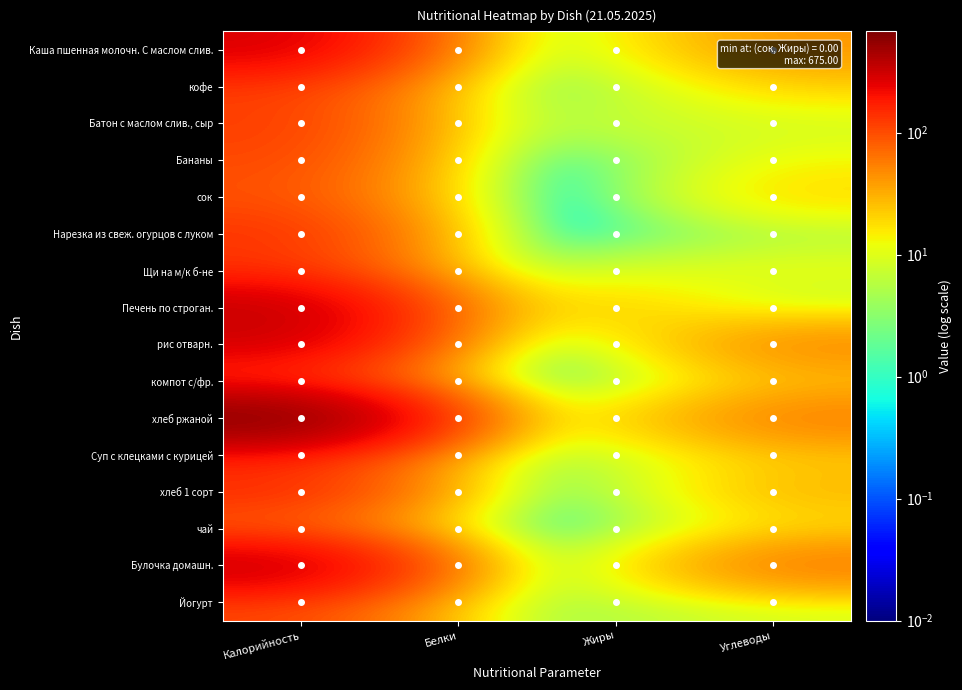

Which series has the largest range (max minus min)?

хлеб ржаной